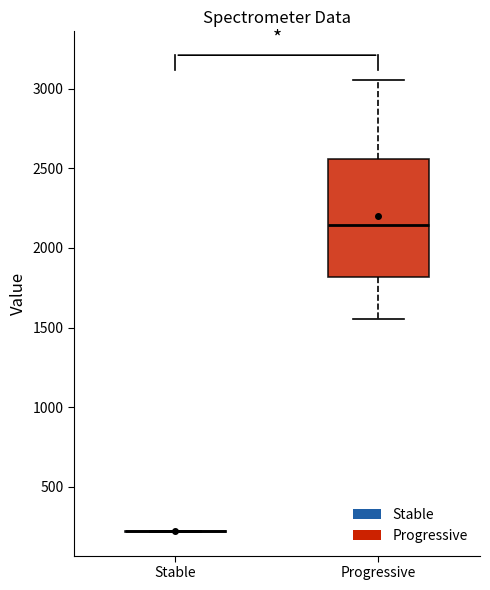

Reading left to right, read every box against the y-axis: the position of its median line, the range the box covers, and the ends of its whiskers. The values are not printed on the chart, so give them approximately, as read against the axis.

Stable: box collapsed to a line at 200, whiskers 200 to 200
Progressive: median 2150, box 1800 to 2550, whiskers 1550 to 3050